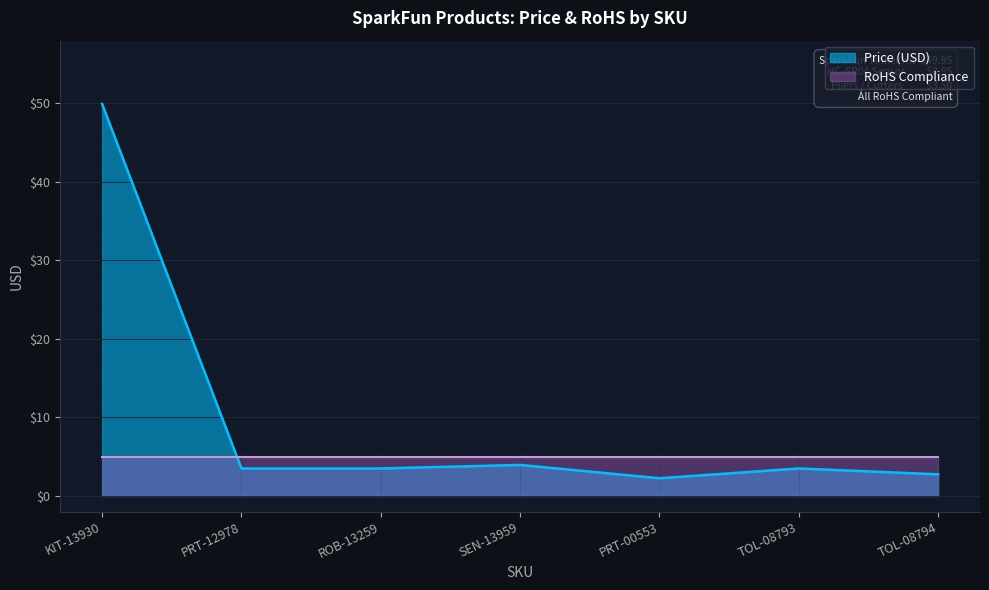

What is the difference between the maximum and minimum values?

47.7